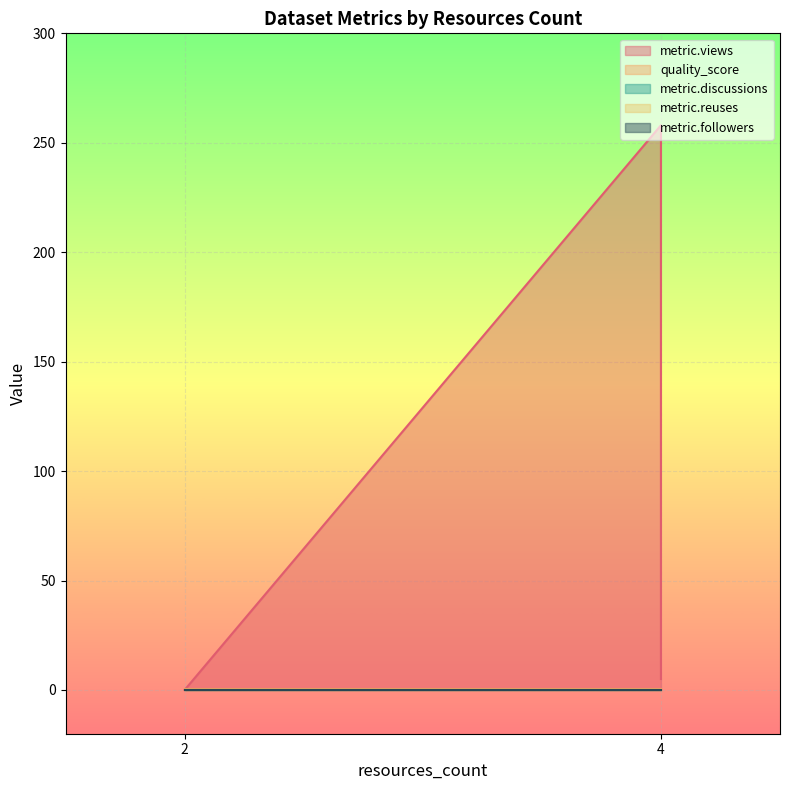

Between 4 and 4, which is larger?

4